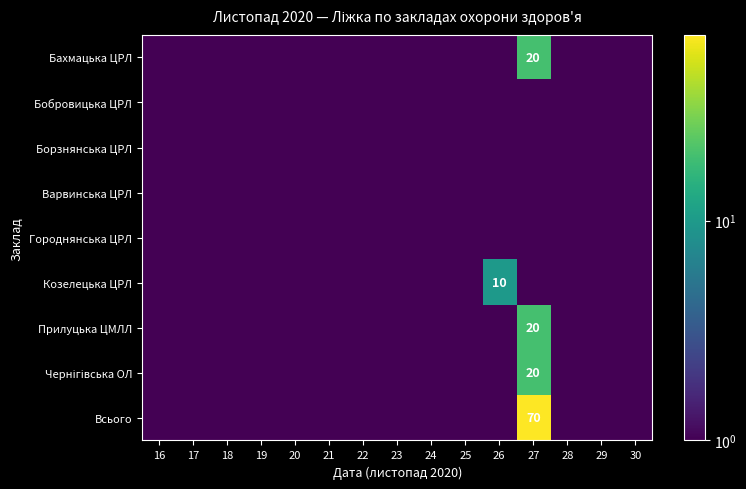

At which label is Бобровицька ЦРЛ closest to 0?

16